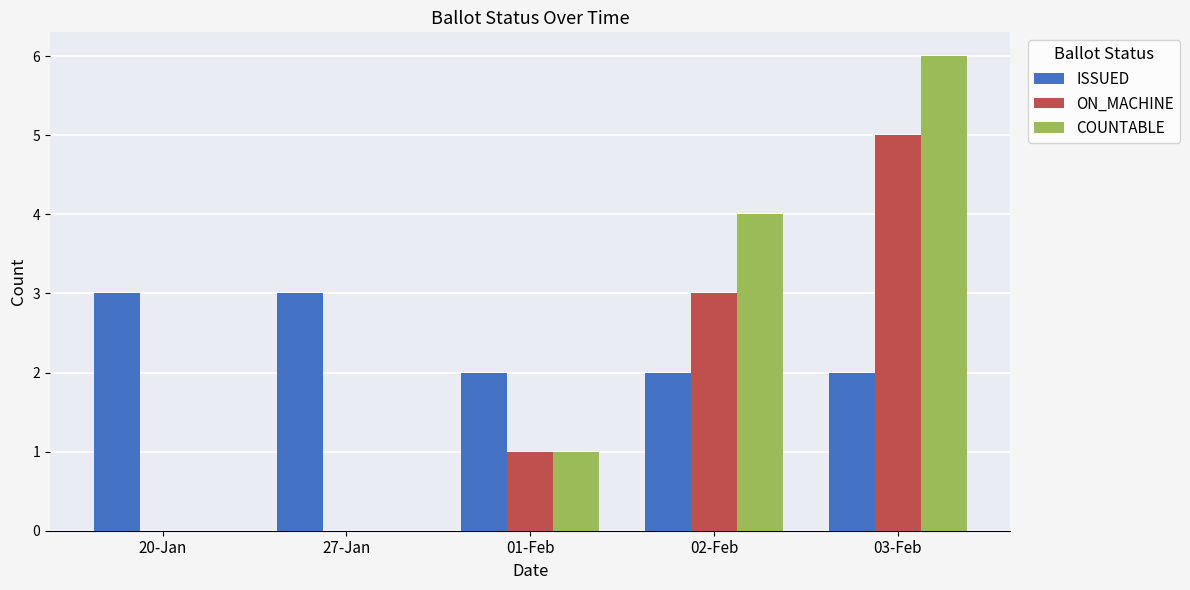

Which category has the highest value in the ON_MACHINE series?

03-Feb